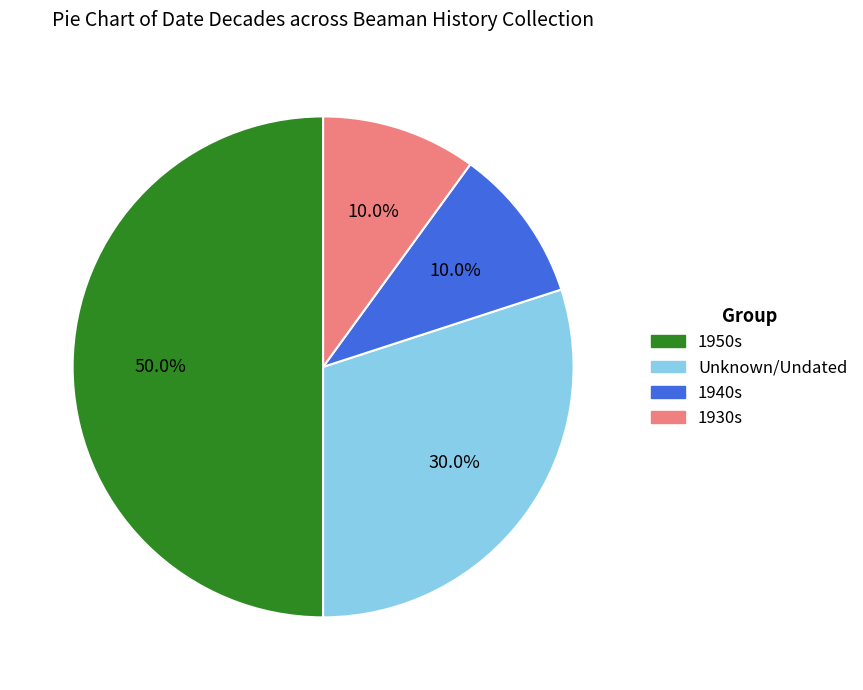

What is the ratio of the value at Unknown/Undated to the value at 1950s?

0.6